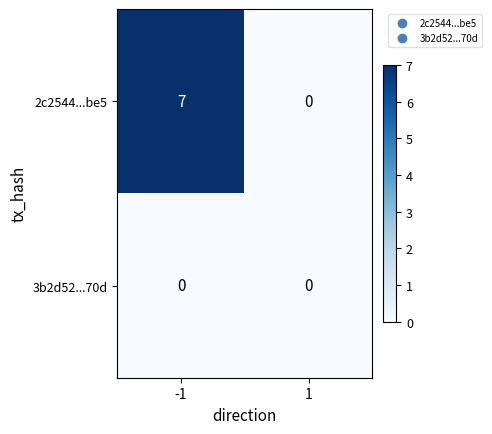

Which series has the largest range (max minus min)?

2c2544...be5